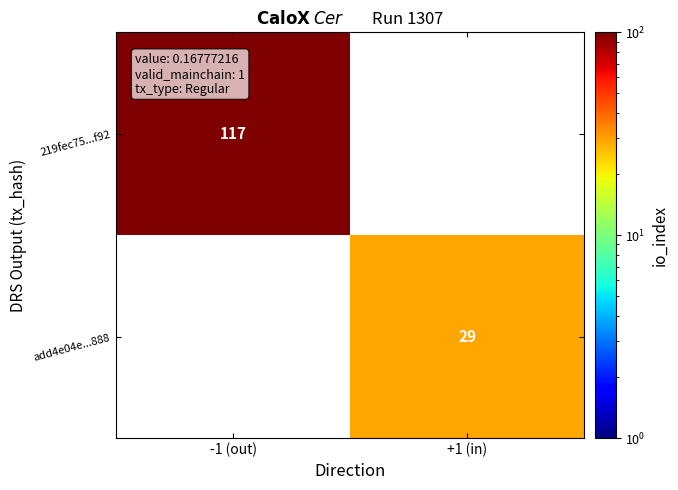

Which label corresponds to the smallest value in the chart?

+1 (in)